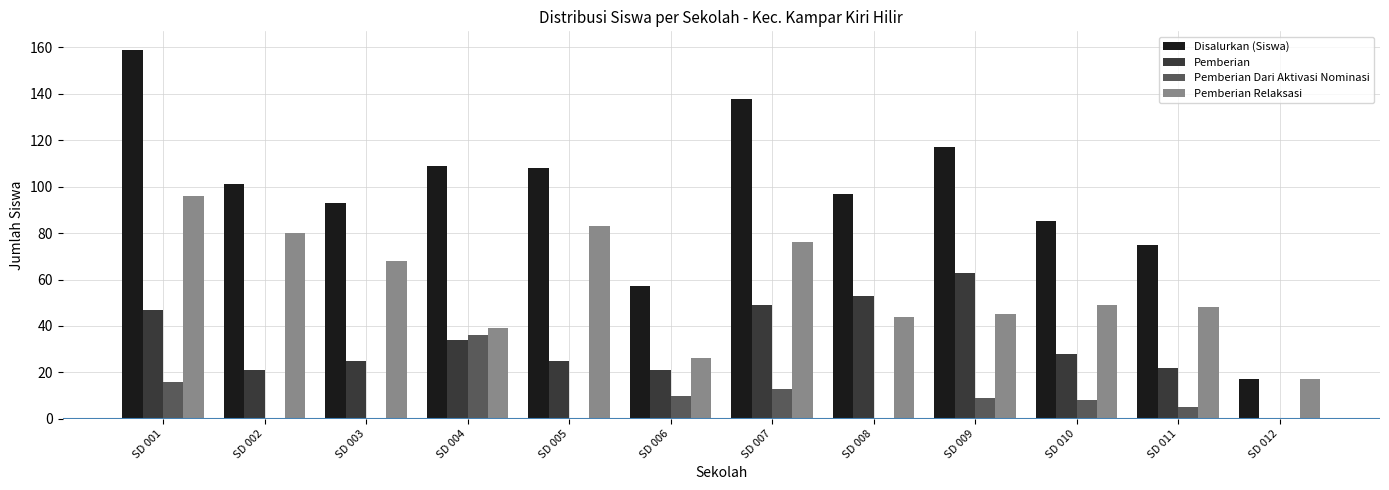

At which category is the sum across all series the highest?

SD 001